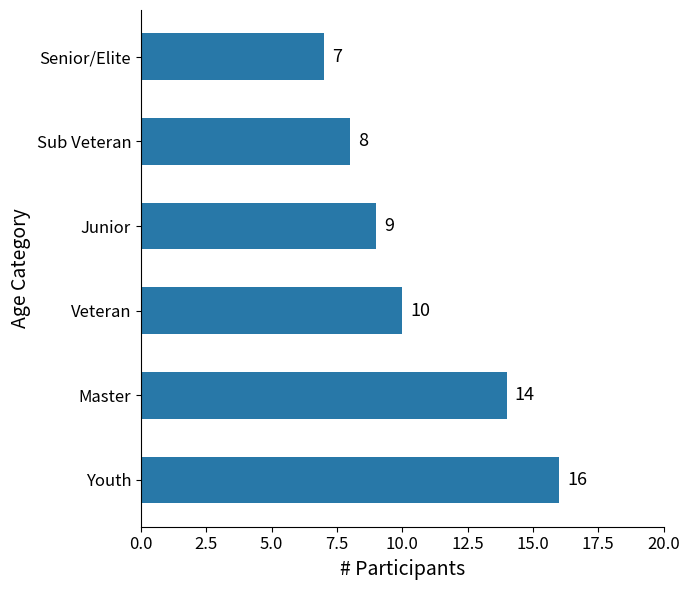

Read the value at Master.

14